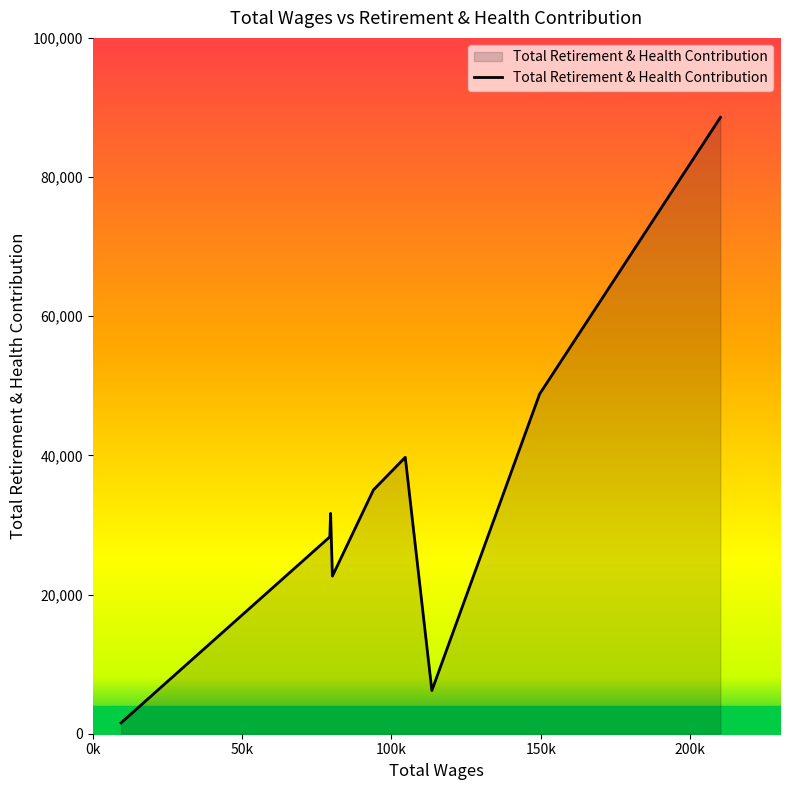

What is the smallest value displayed?

1562